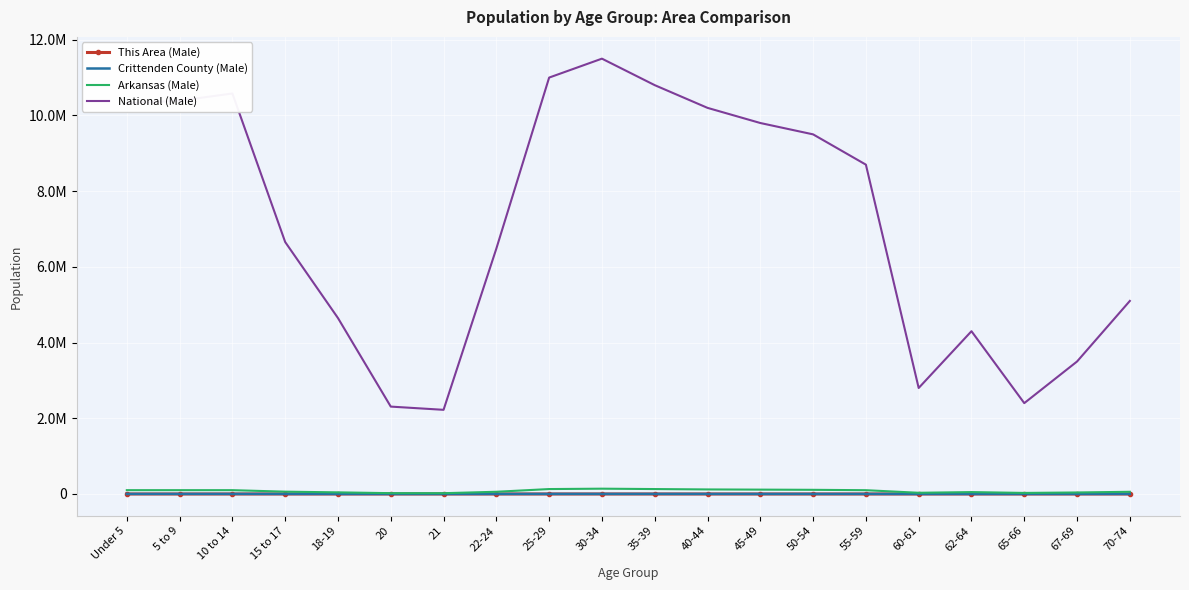

True or false: This Area (Male) and National (Male) cross at least once.

False